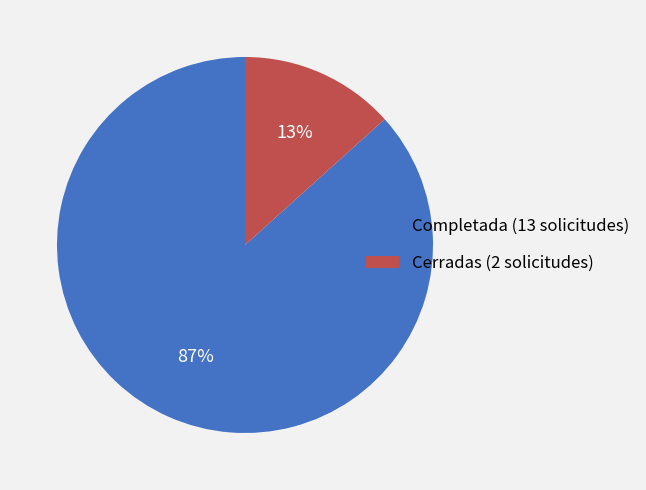

What percentage is the Completada slice, to the nearest percent?

87%